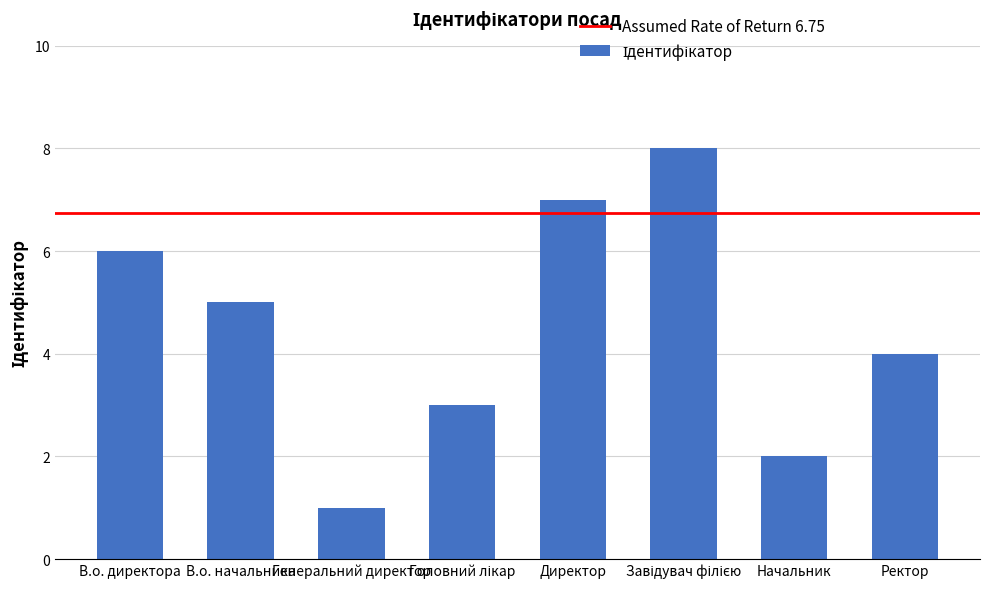

The chart shows a value of 2 at Начальник. True or false?

True